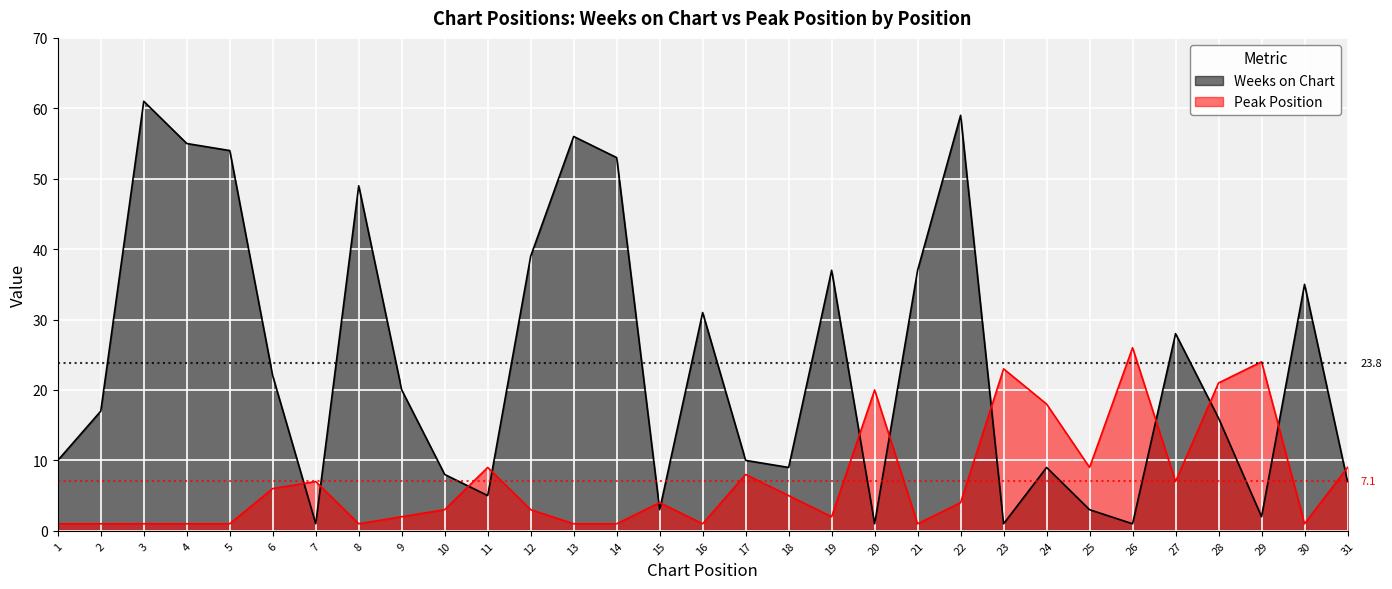

At how many categories does at least one series exceed 58?

2